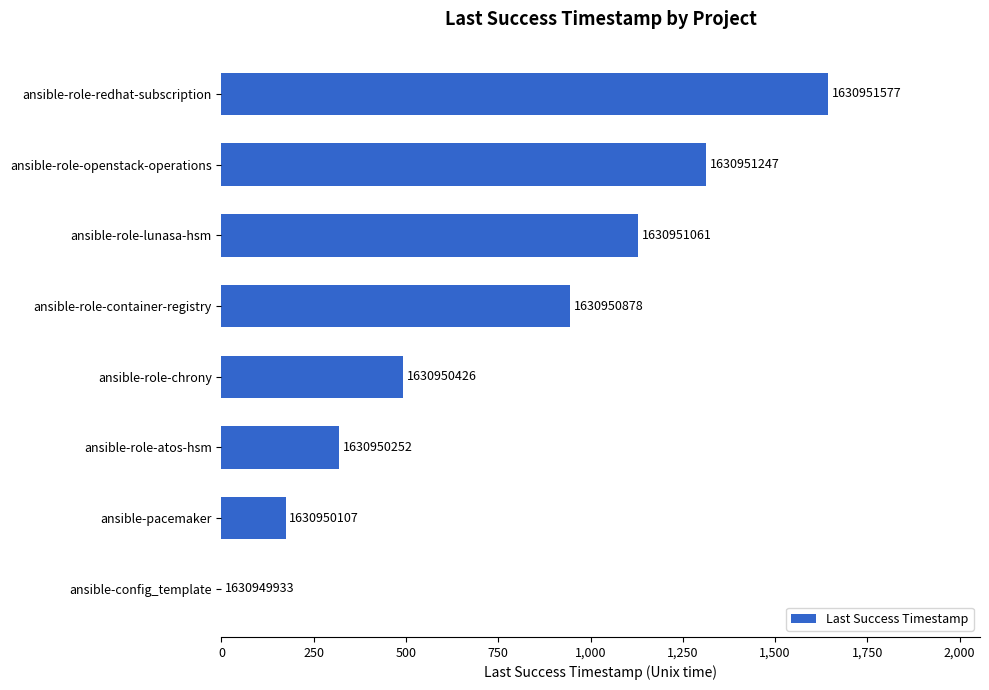

Are the bars horizontal?

Yes